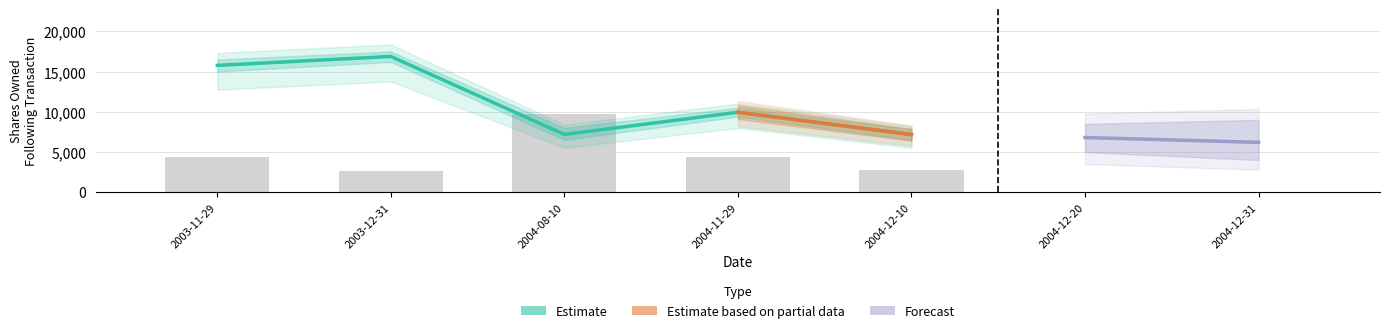

Which has a higher value, 2003-12-31 or 2003-11-29?

2003-11-29